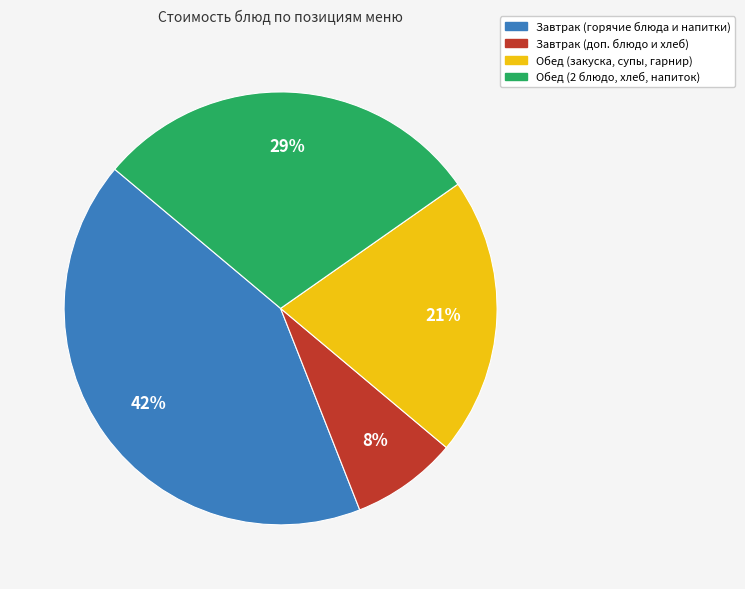

How many slices are in this pie chart?

4